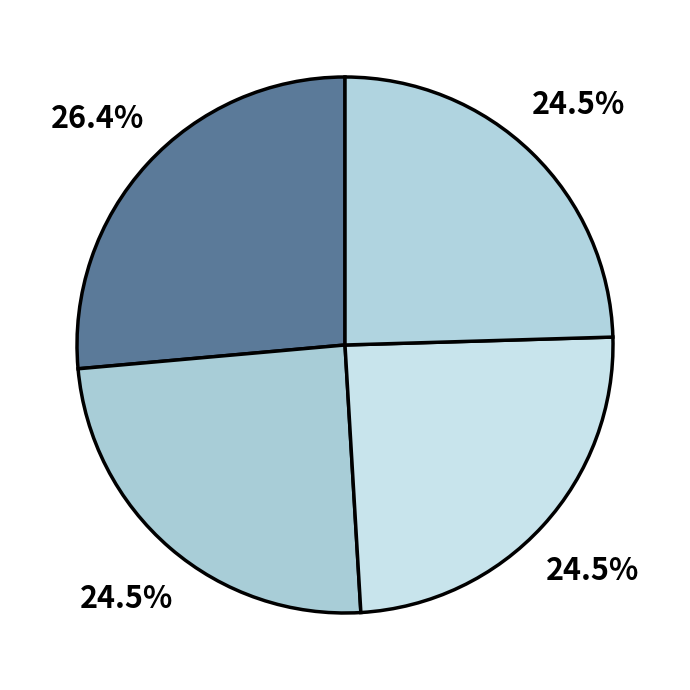

Count the number of slices in the pie.

4